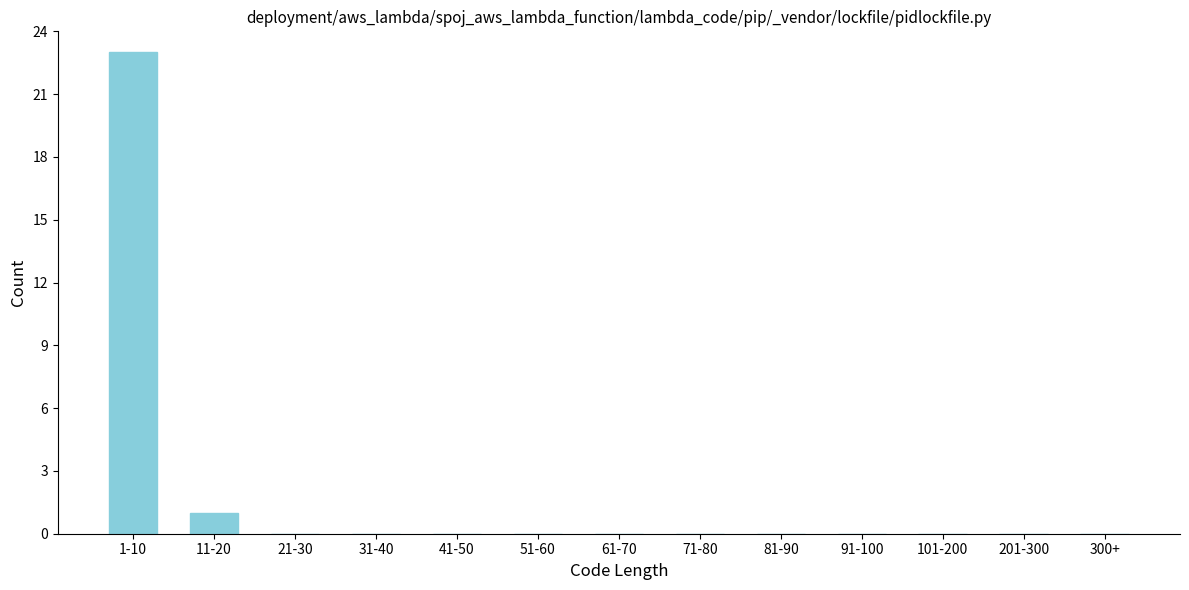

Reading right to left, list all the values displayed in this chart.

300+=0	201-300=0	101-200=0	91-100=0	81-90=0	71-80=0	61-70=0	51-60=0	41-50=0	31-40=0	21-30=0	11-20=1	1-10=23